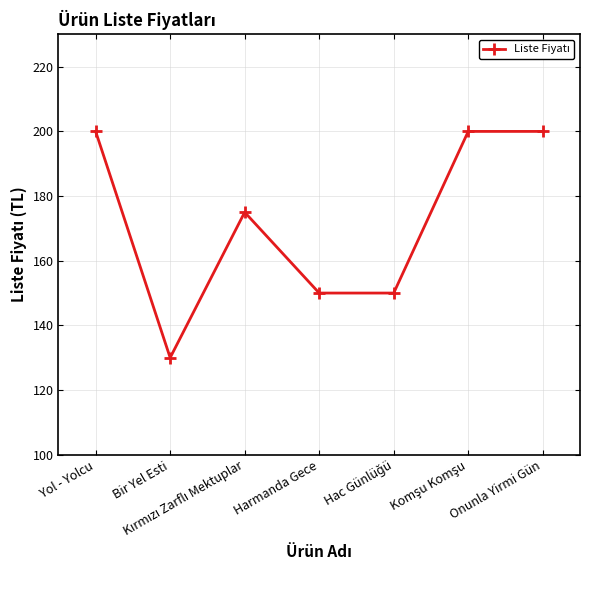

The value at Bir Yel Esti is 130. True or false?

True